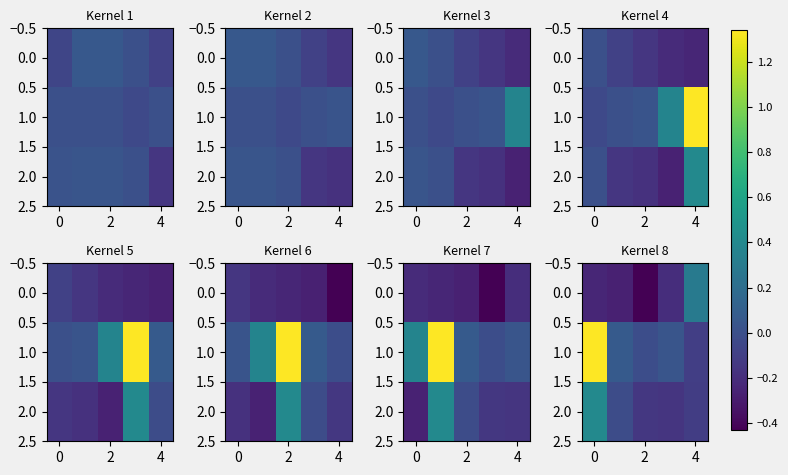

What is the sum of all 1.0 values?

1.3